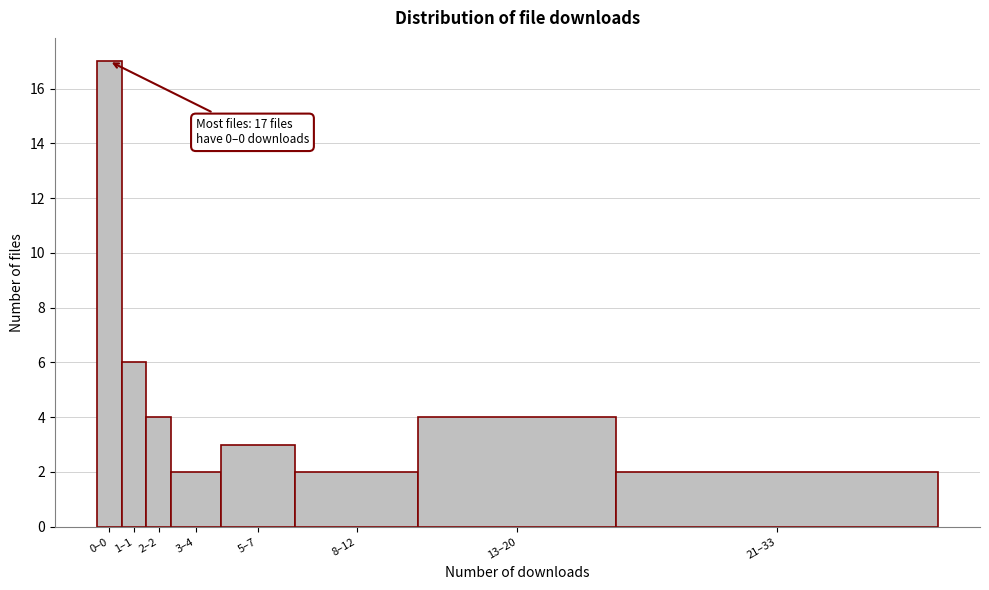

Reading left to right, what are all the values shown in this chart?

17	6	4	2	3	2	4	2